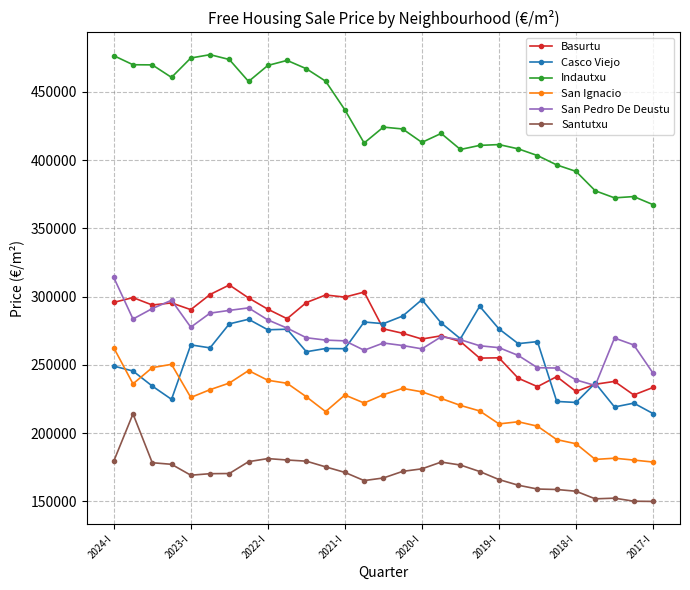

True or false: Santutxu has more than 0 points higher than both neighbors.

True